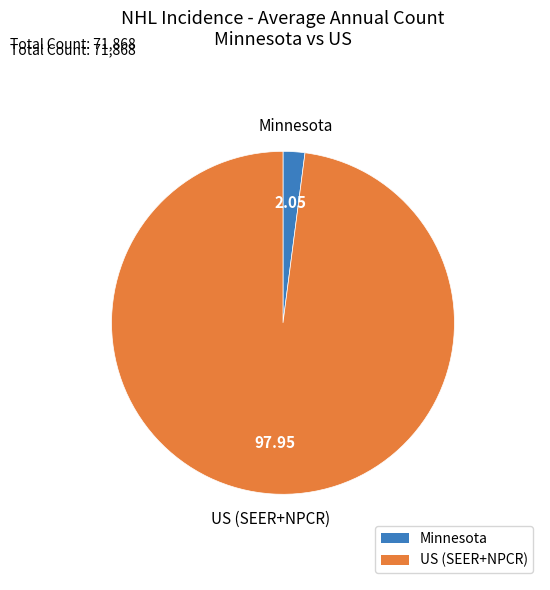

Rank the categories by value from highest to lowest.

US (SEER+NPCR), Minnesota